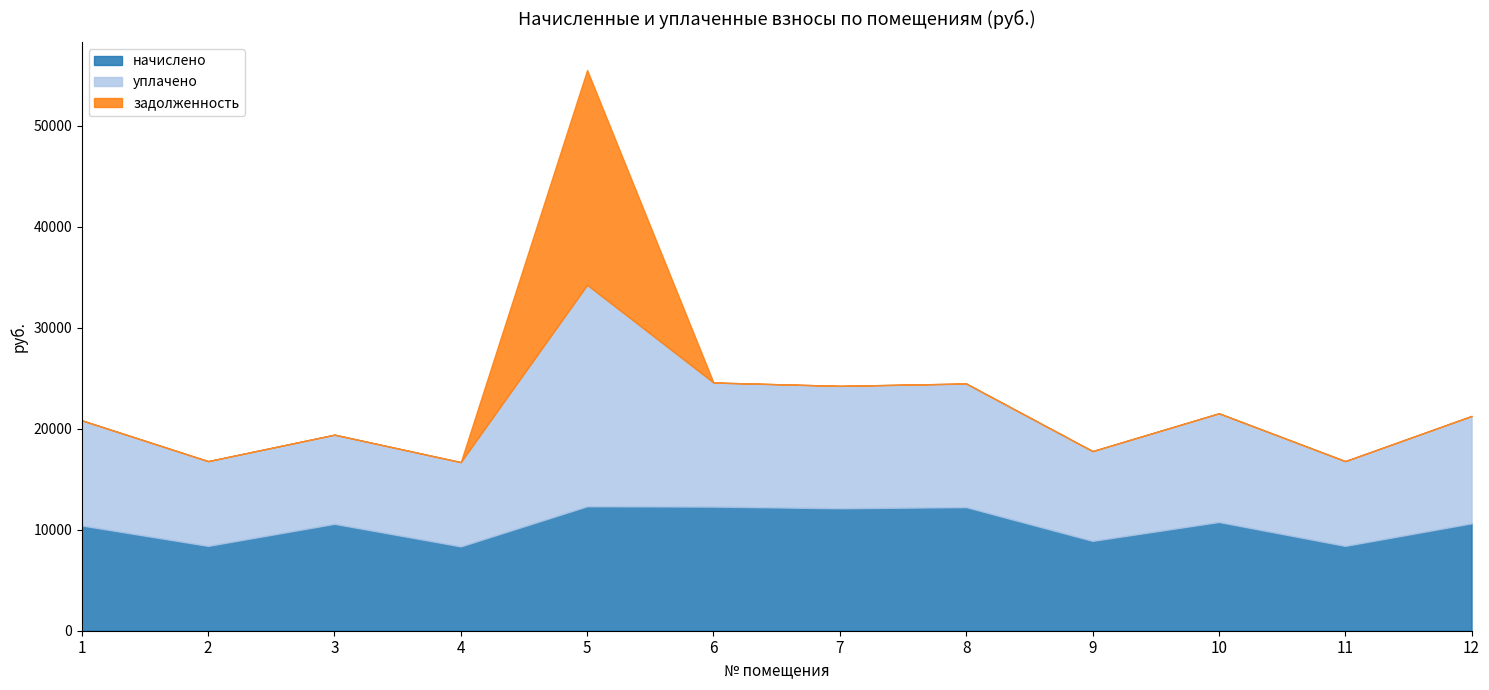

List the series in order of their peak value, highest first.

уплачено, задолженность, начислено